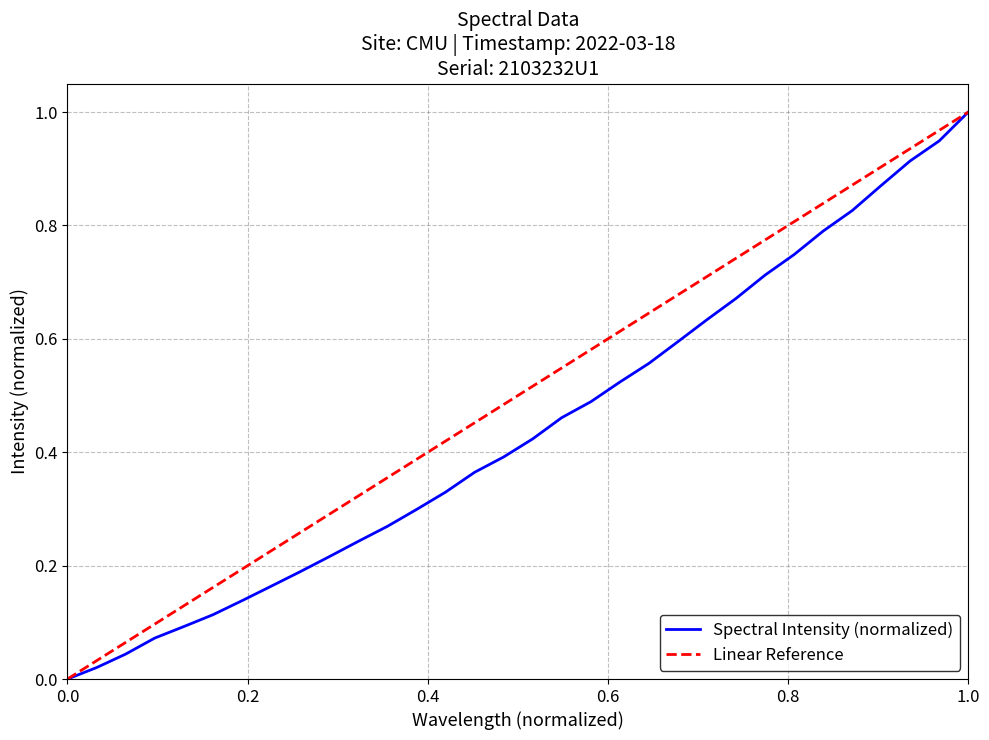

Read the value at 1.0.

1.0